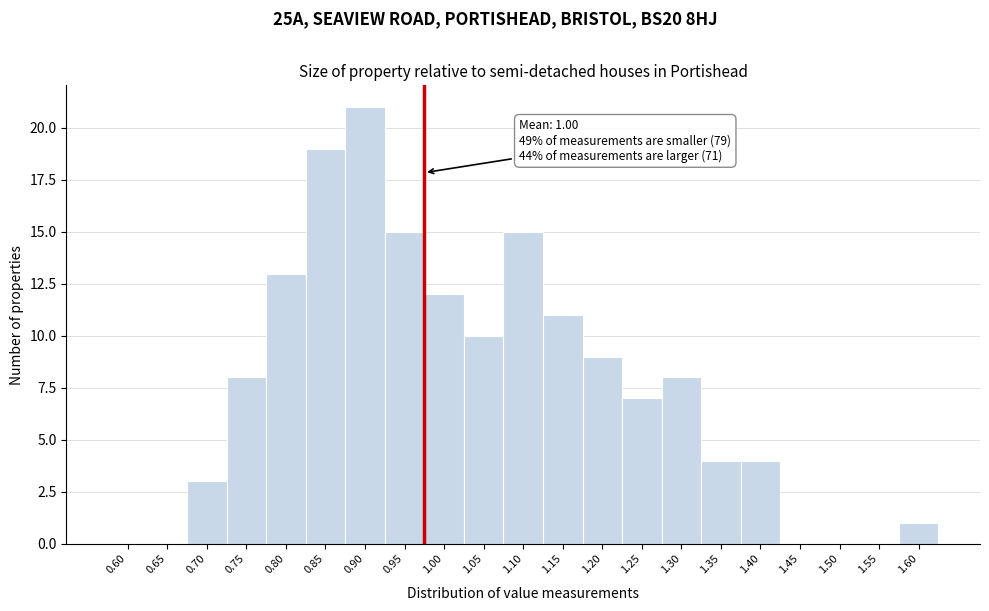

Reading left to right, extract all data points from this chart.

0.60=0	0.65=0	0.70=3	0.75=8	0.80=13	0.85=19	0.90=21	0.95=15	1.00=12	1.05=10	1.10=15	1.15=11	1.20=9	1.25=7	1.30=8	1.35=4	1.40=4	1.45=0	1.50=0	1.55=0	1.60=1